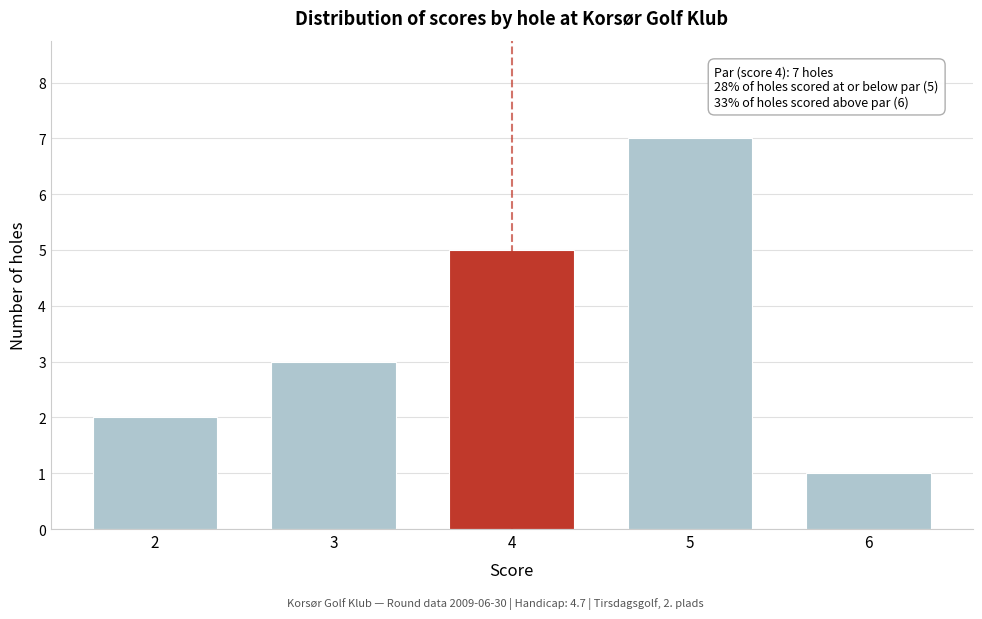

Reading right to left, list all the values displayed in this chart.

1	7	5	3	2